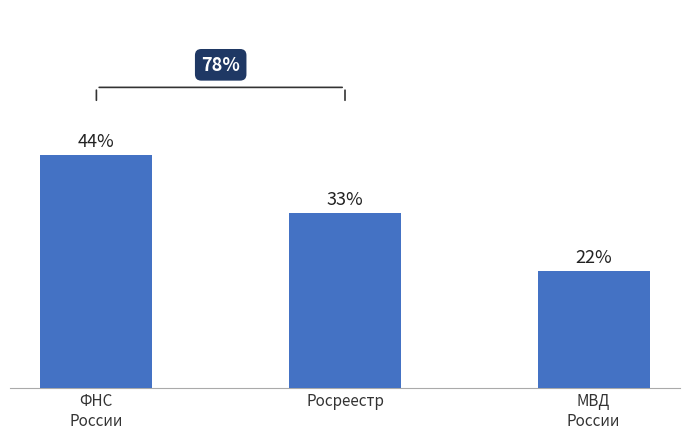

Are the bars horizontal?

No